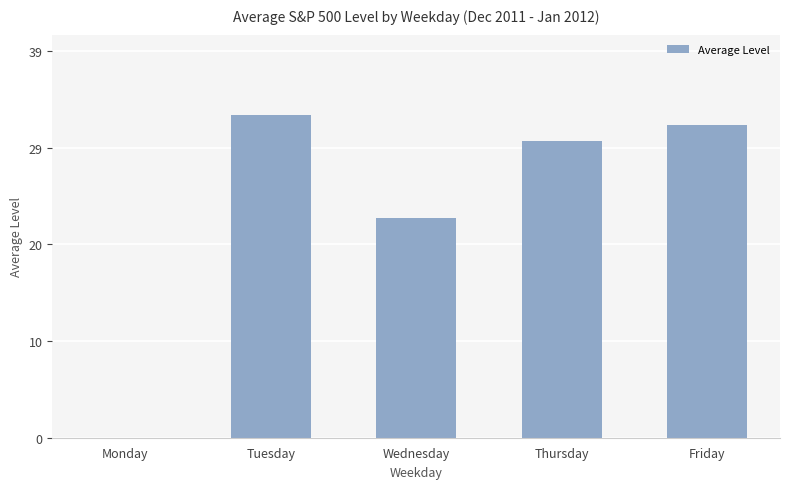

Are the bars horizontal?

No